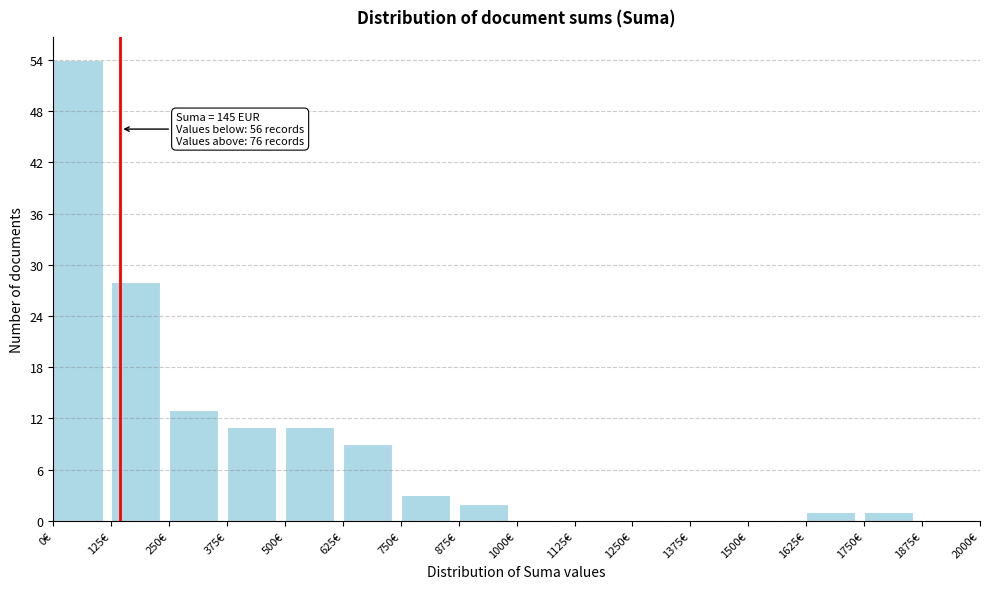

Which range on the x-axis has the tallest bar?

0 to 125